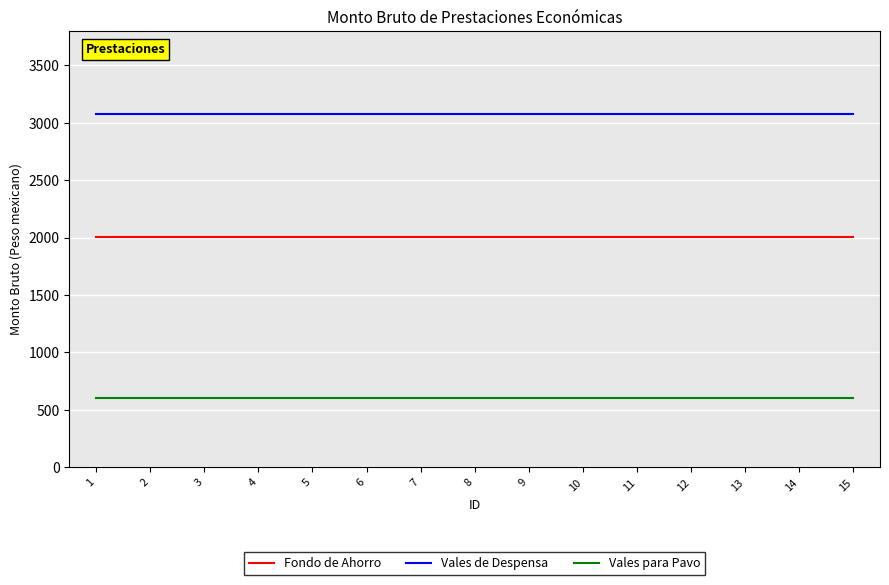

What is the approximate value of Vales para Pavo at 9?

600.0